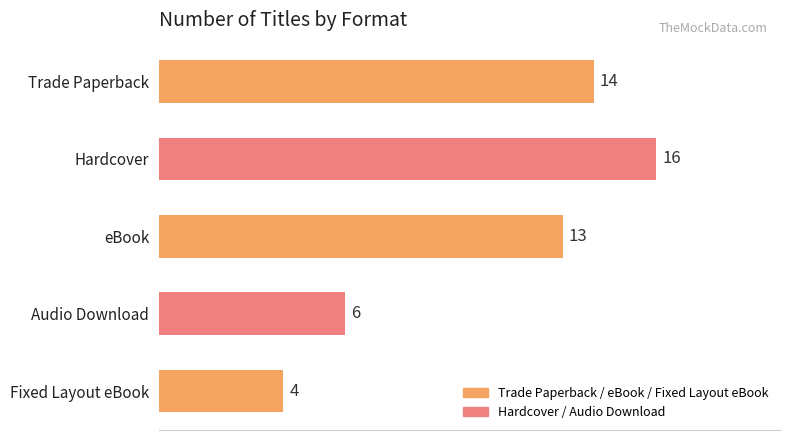

What position from the bottom is Audio Download?

2